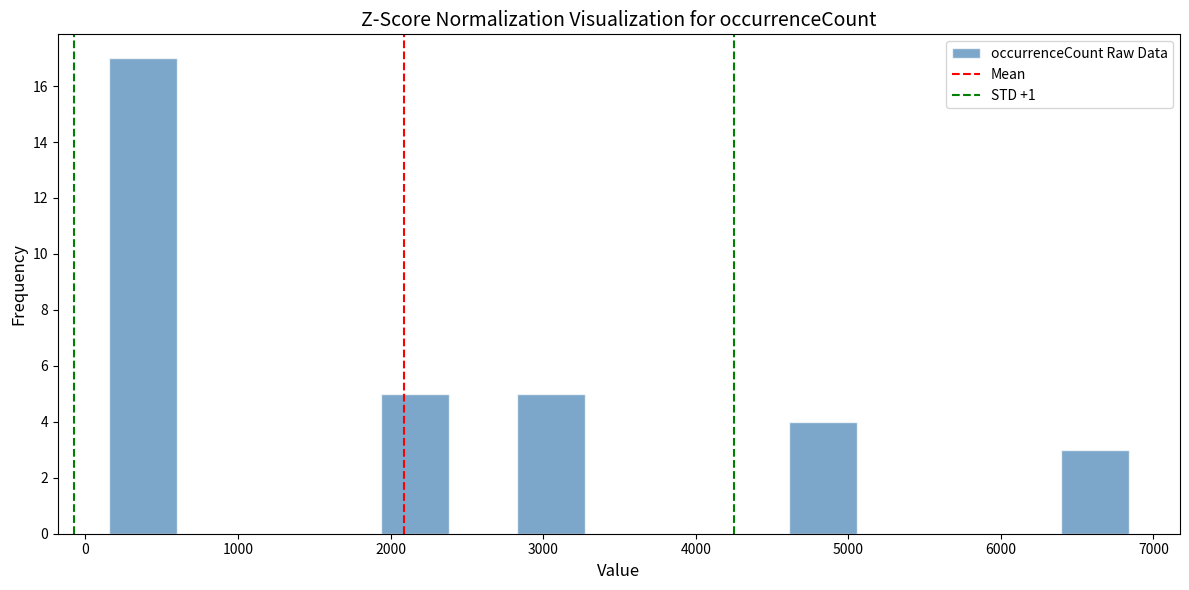

How tall is the bar that spans 1900 to 2400 on the x-axis? Neither the bar edges nor the heights are printed on the chart, so give them approximately, as read against the axes.

5